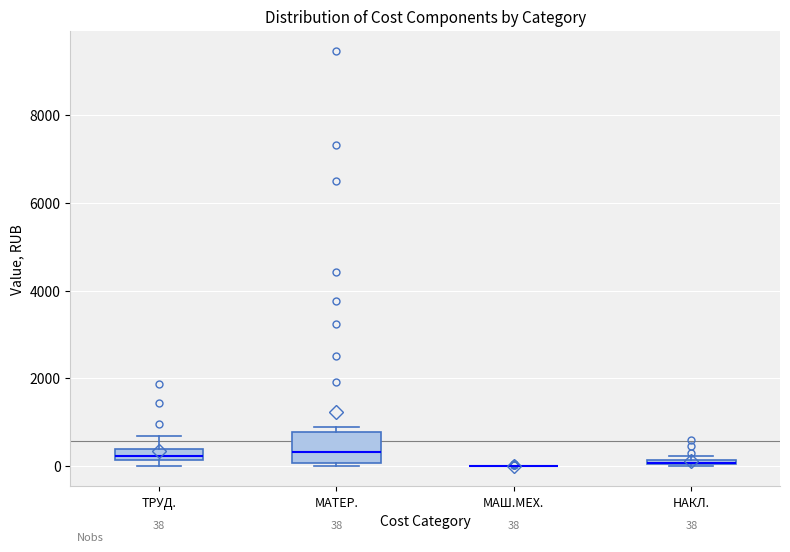

Which box is the tallest, from its lower edge to its upper edge?

МАТЕР.